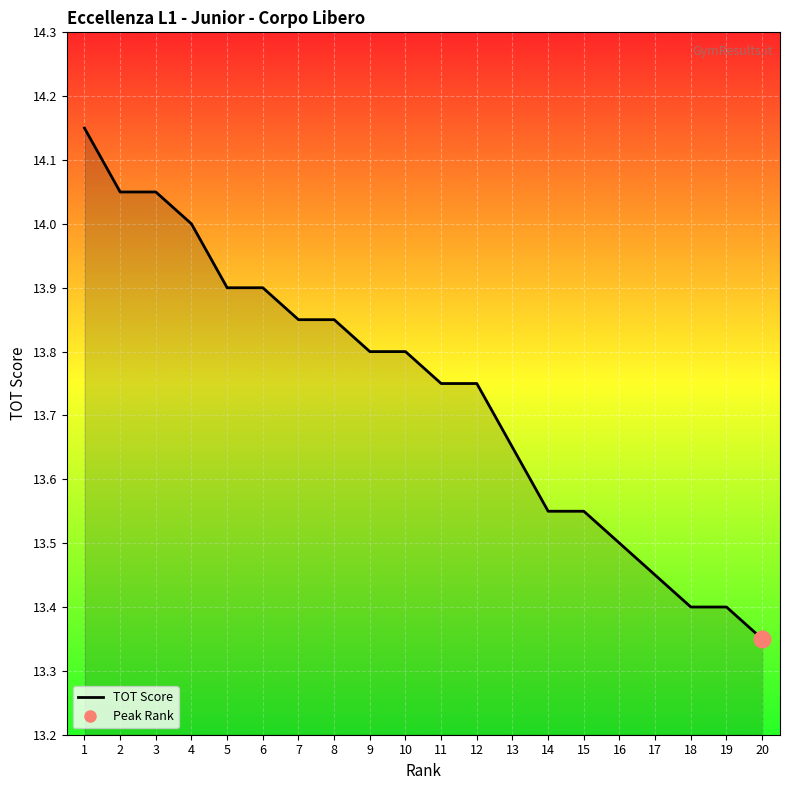

Reading left to right, list all the values displayed in this chart.

1=14.2	2=14.1	3=14.1	4=14.0	5=13.9	6=13.9	7=13.8	8=13.8	9=13.8	10=13.8	11=13.8	12=13.8	13=13.7	14=13.6	15=13.6	16=13.5	17=13.4	18=13.4	19=13.4	20=13.3